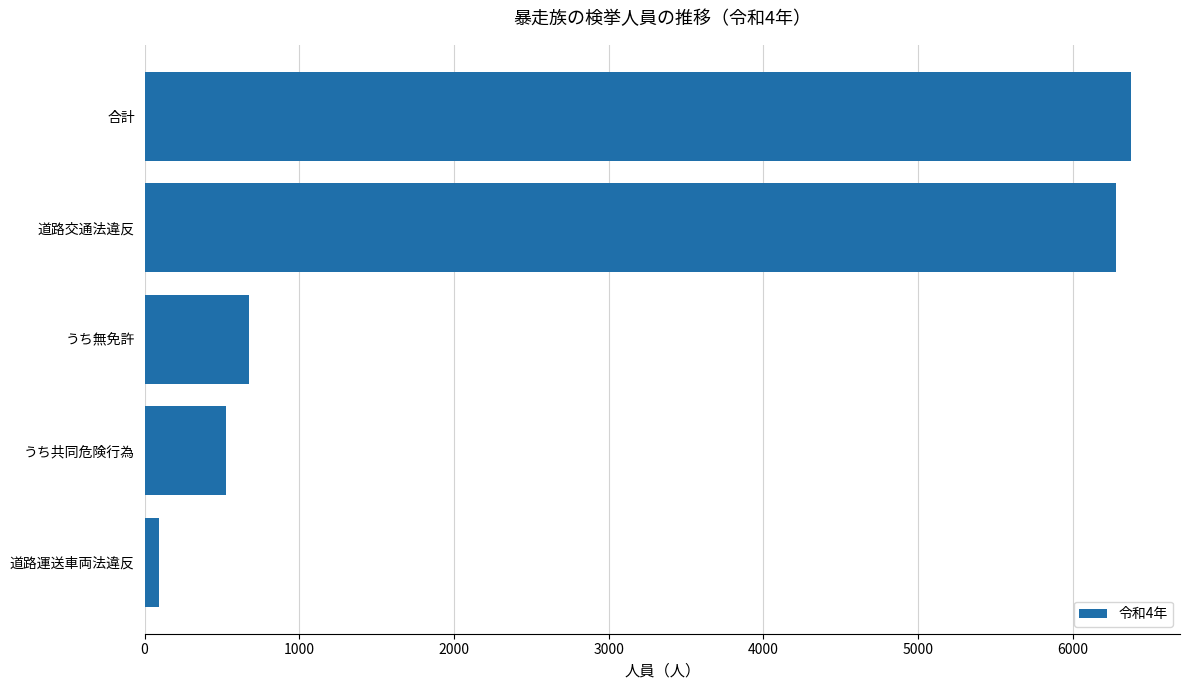

Rank the categories by value from lowest to highest.

道路運送車両法違反, うち共同危険行為, うち無免許, 道路交通法違反, 合計